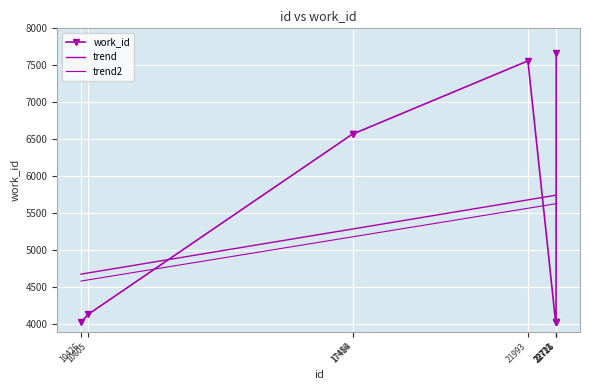

What is the value of the trend2 point at the 3rd from the left?

5181.9